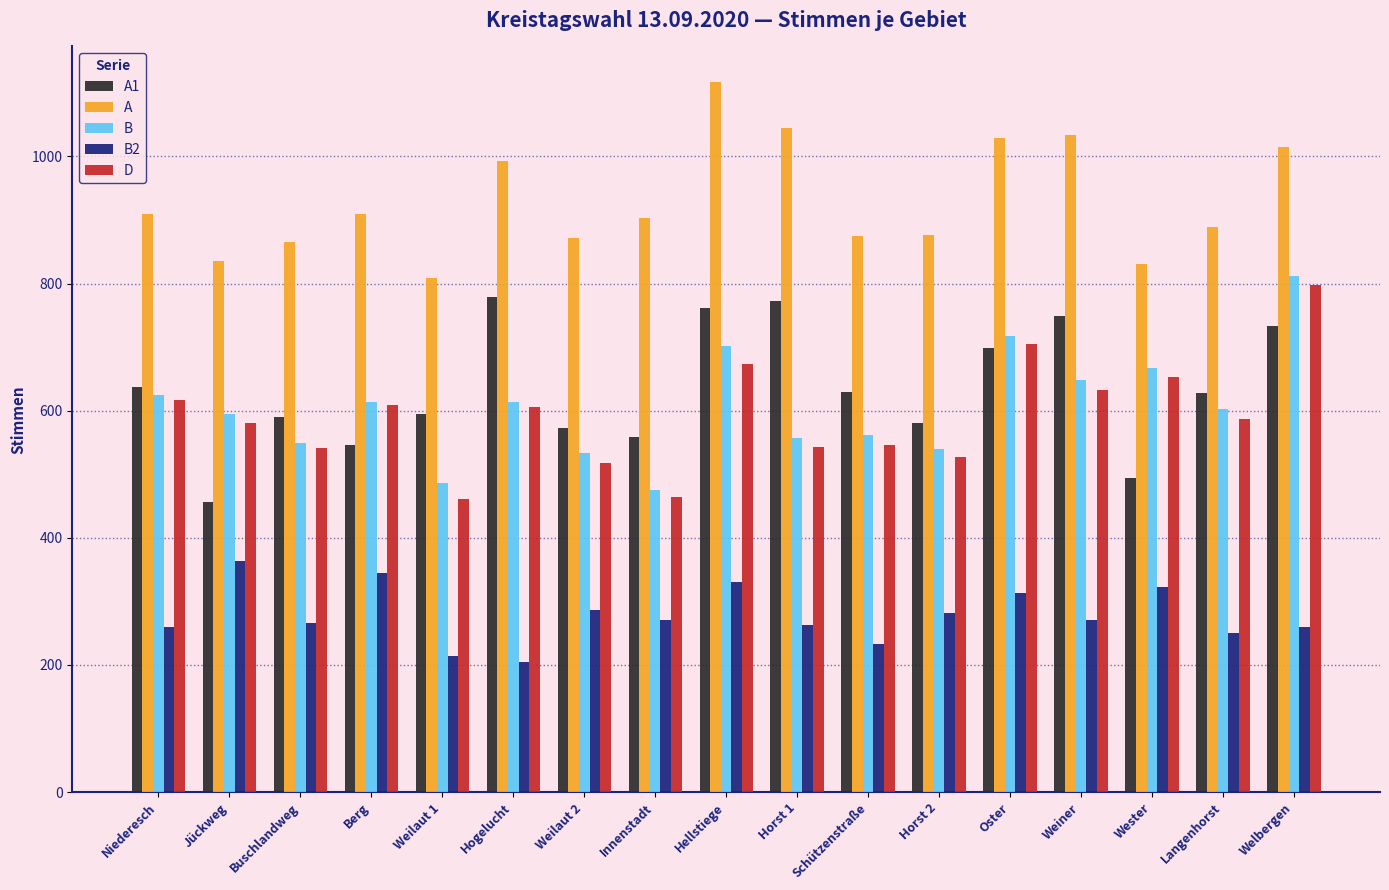

What is the difference between the second highest and minimum values in the A1 series?

317